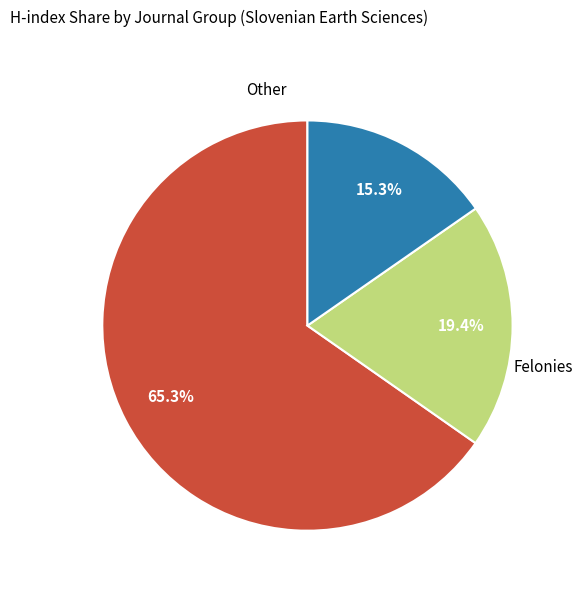

Does any single category account for the majority?

Yes